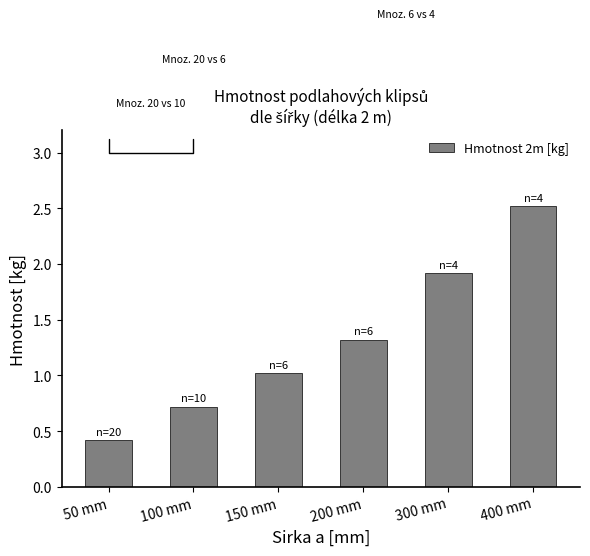

The value at 150 mm is 0.6. True or false?

False